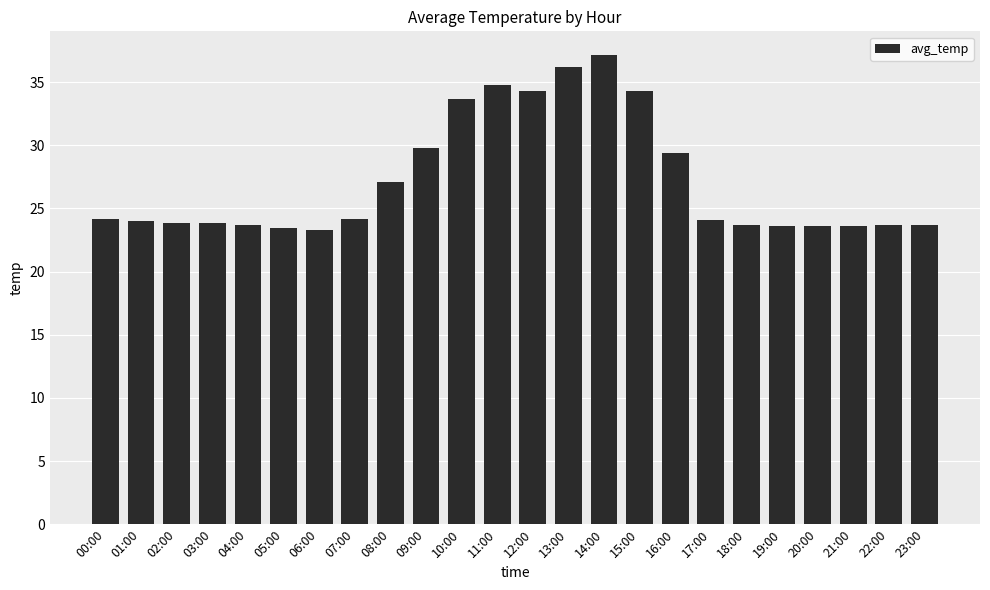

Where is the data nearest to the value 30?

09:00